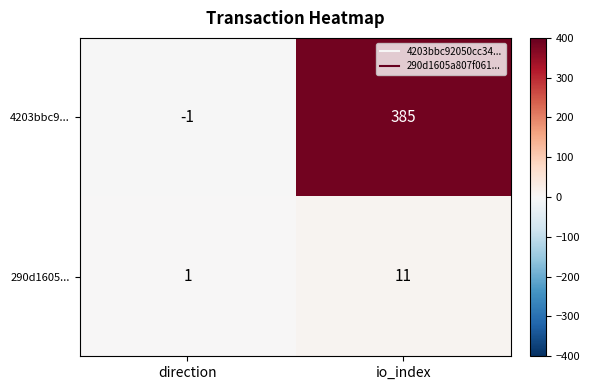

Rank the series by their average value, from highest to lowest.

4203bbc9..., 290d1605...